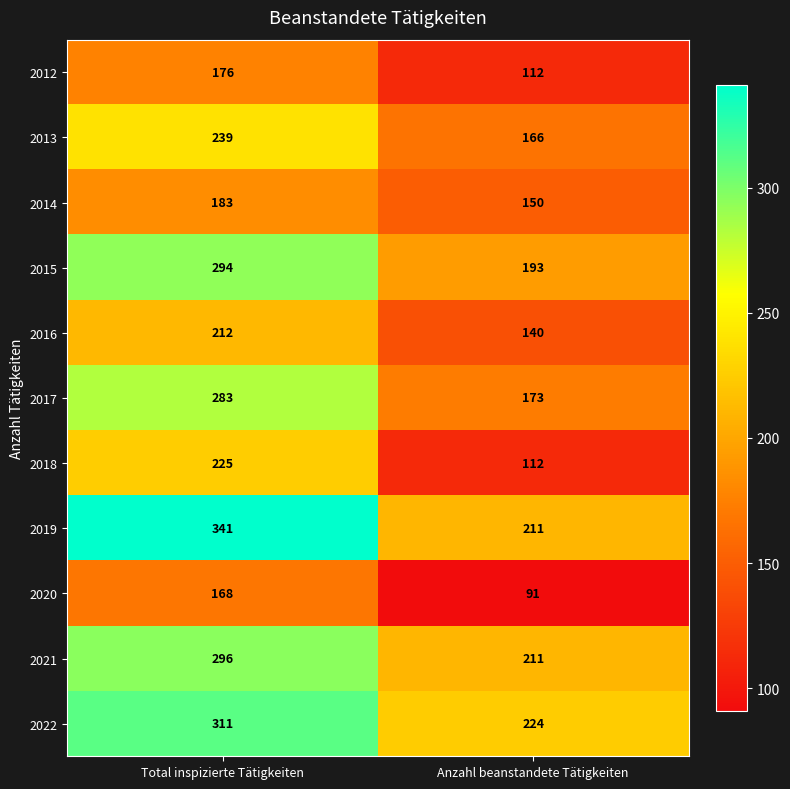

What is the minimum value for 2014?

150